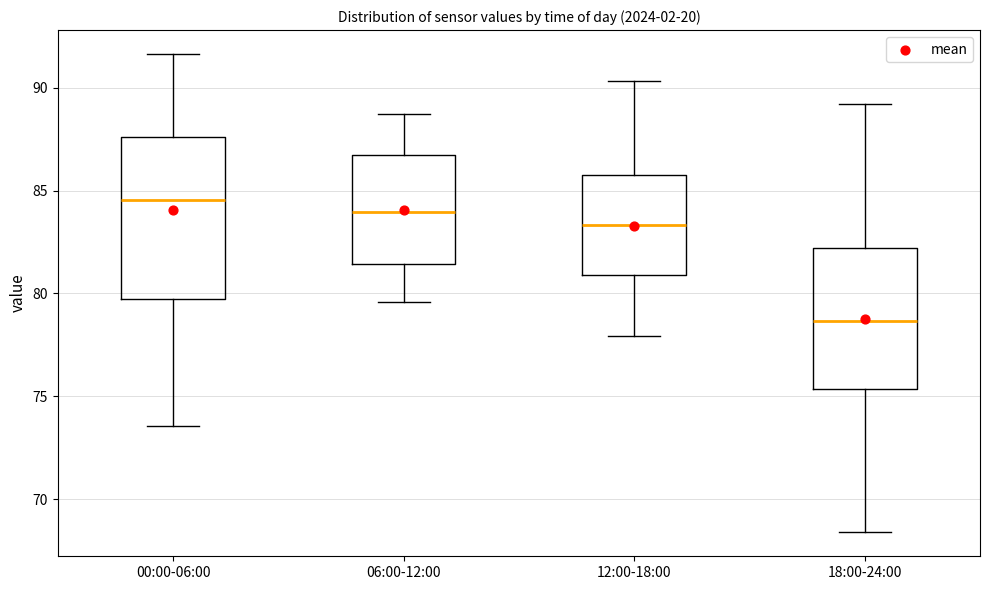

Which box's median line is the lowest?

18:00-24:00